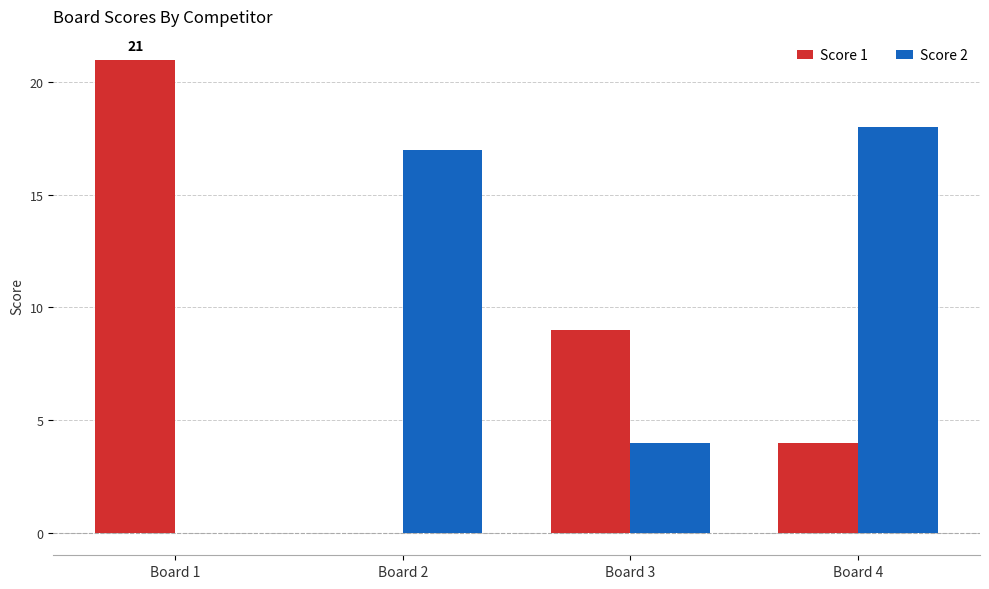

True or false: Score 2 has a value of 9 at Board 4.

False